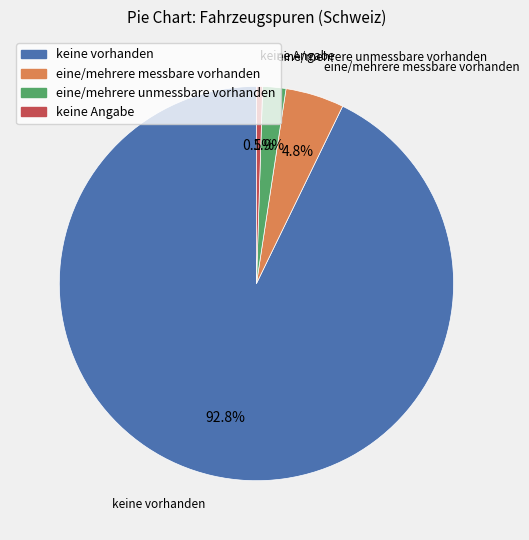

Count the number of slices in the pie.

4